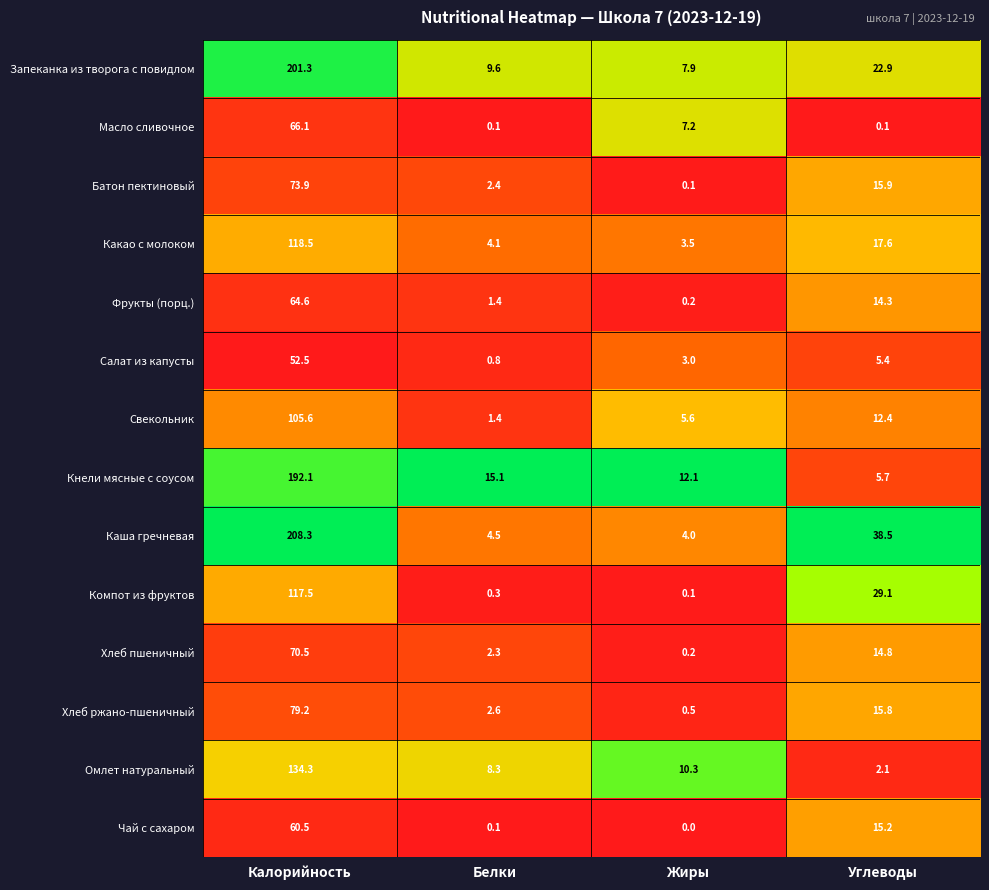

List the labels in order of Компот из фруктов value, smallest first.

Жиры, Белки, Углеводы, Калорийность